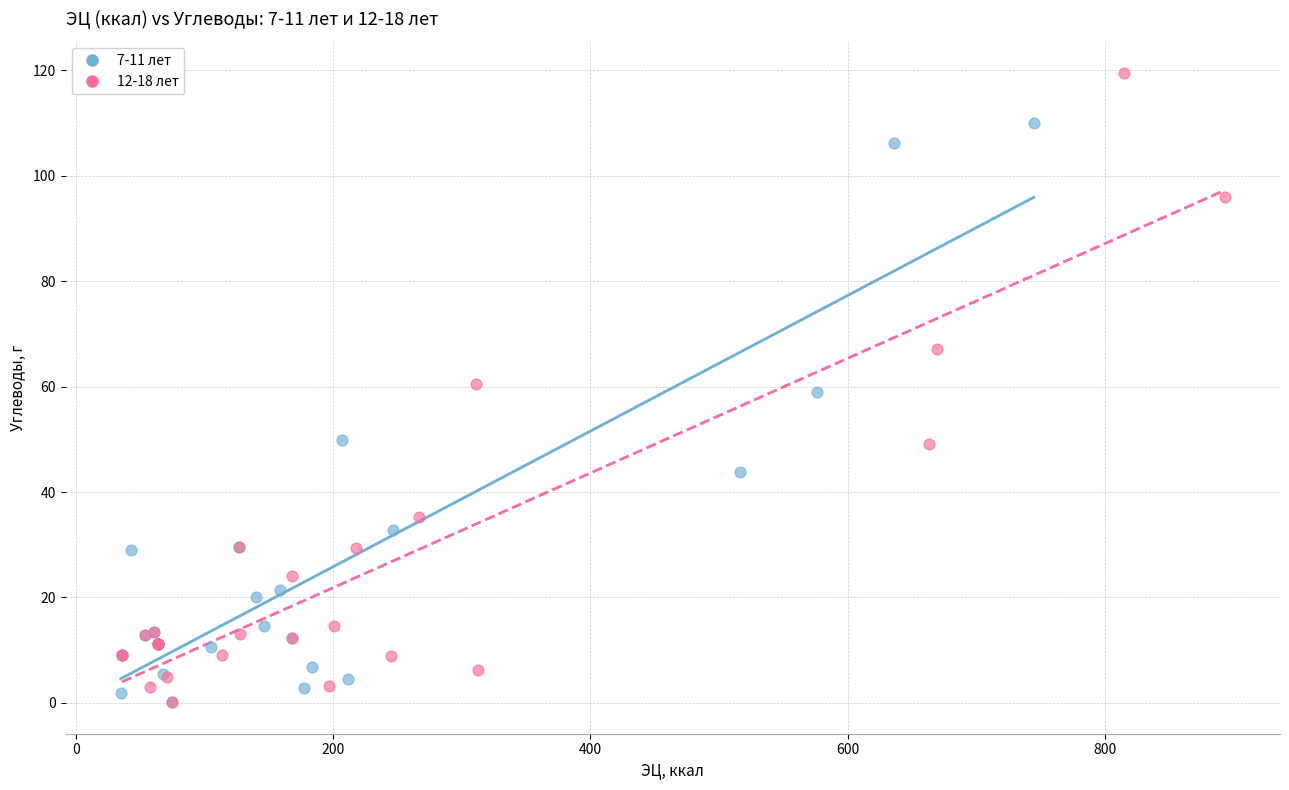

Which series has the widest spread of Y values?

12-18 лет